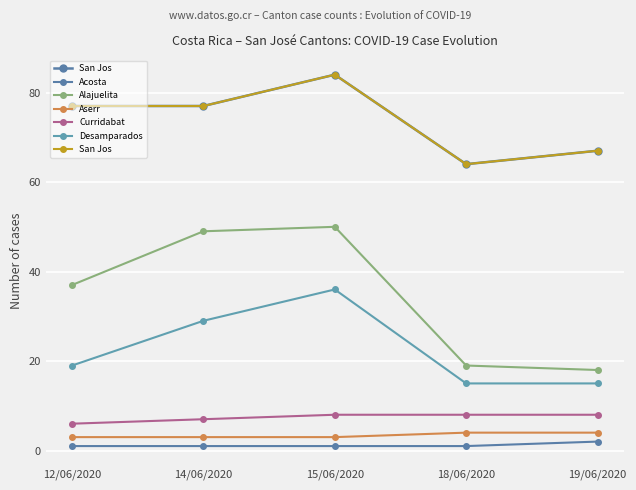

Where is Aserr nearest to the value 3?

12/06/2020